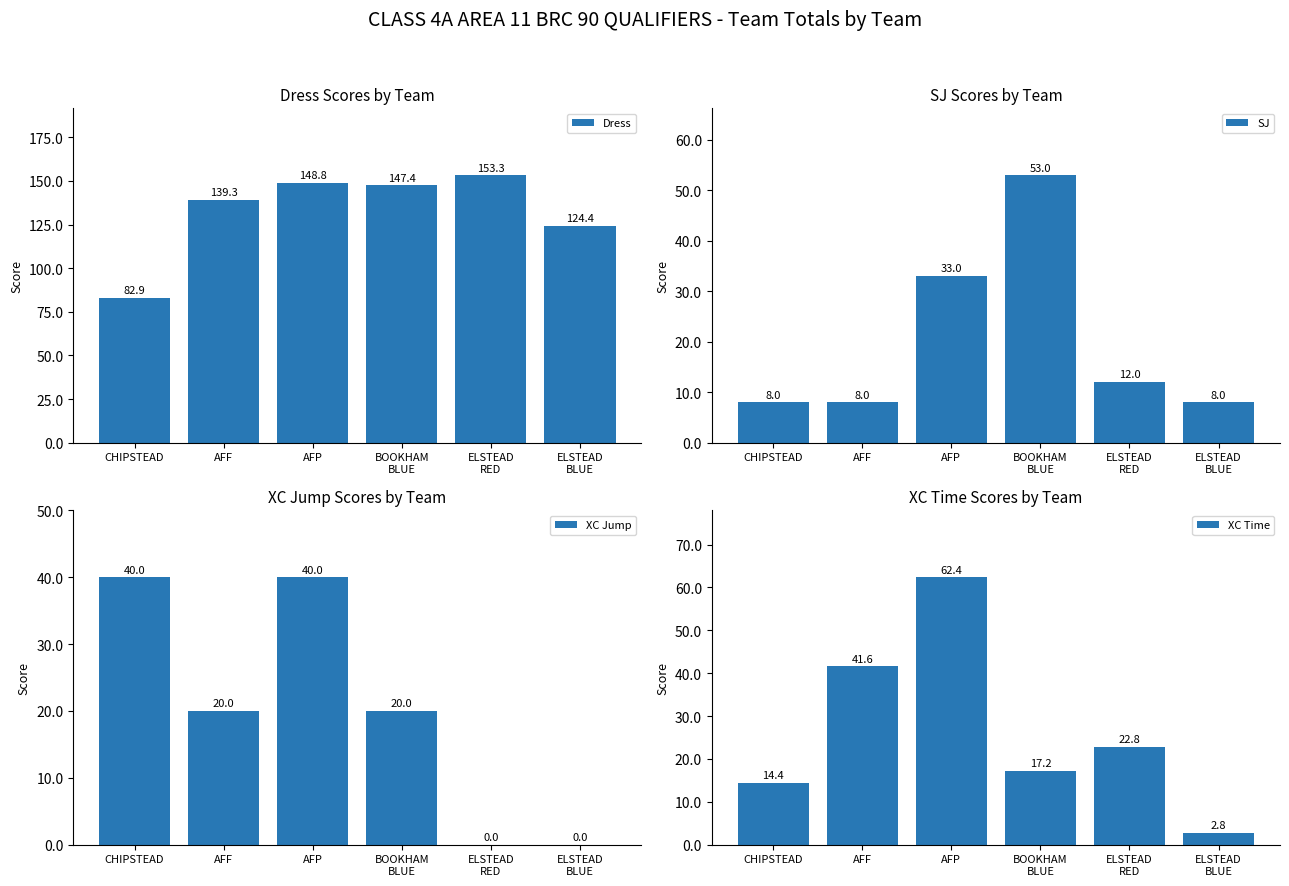

Which series changed the most between AFP and BOOKHAM
BLUE?

XC Time